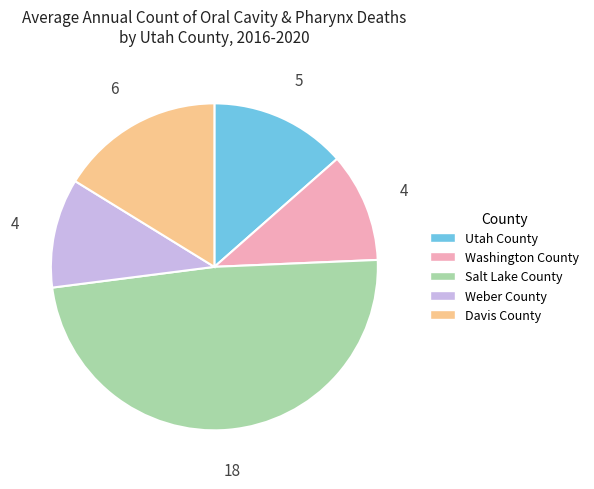

Does Davis County account for over 50% of the chart?

No